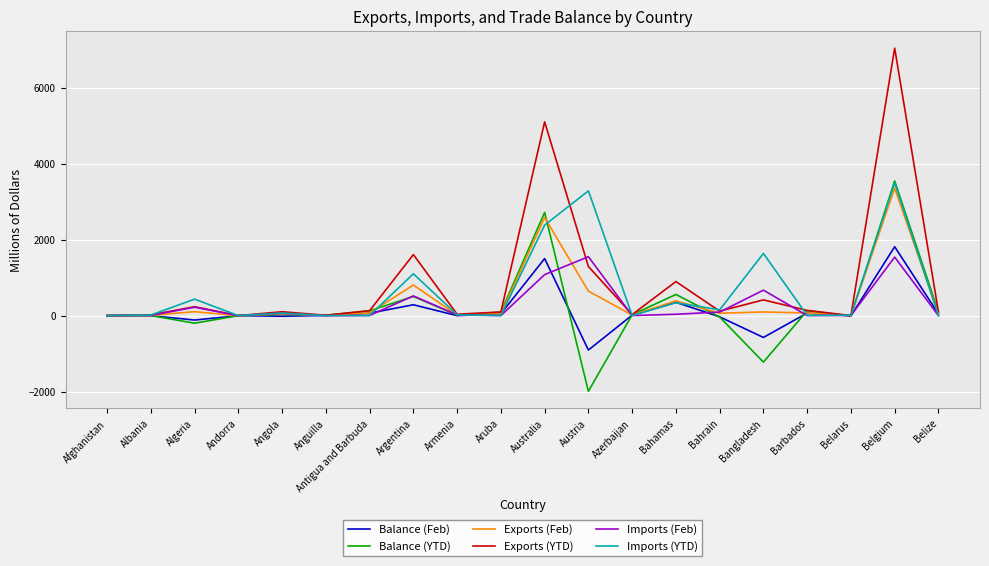

Count the number of categories in the chart.

20